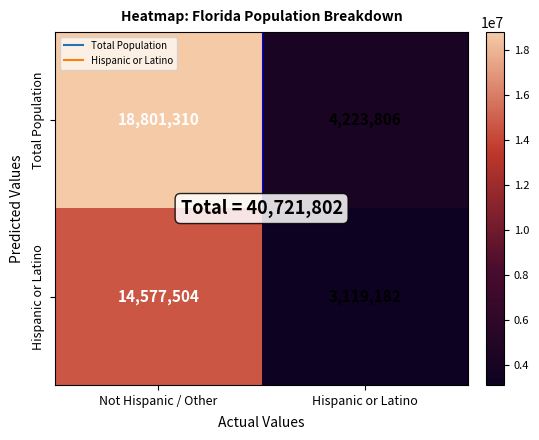

The value of Hispanic or Latino at Hispanic or Latino is 3119182. True or false?

True